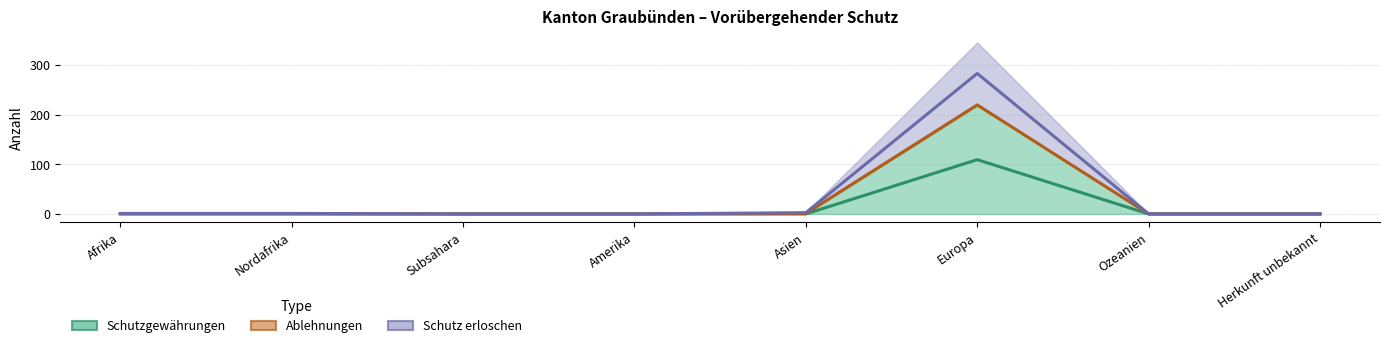

How many values in the Schutz erloschen series exceed 1?

2